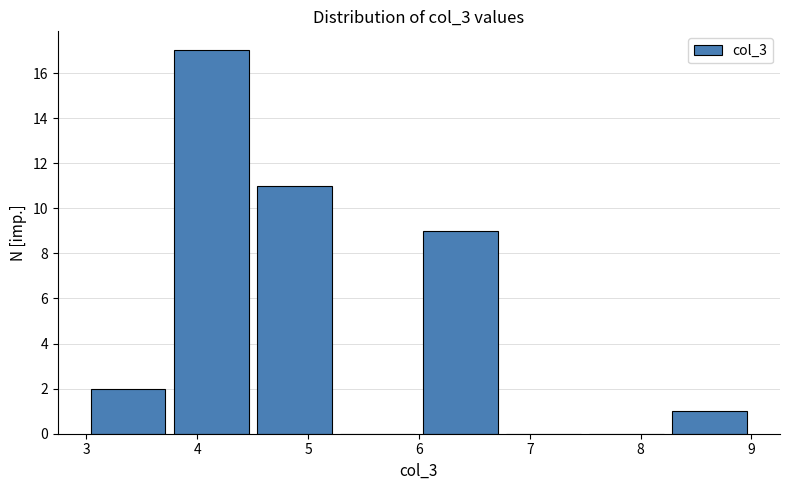

Over which range of the x-axis is the bar tallest?

3.75 to 4.50